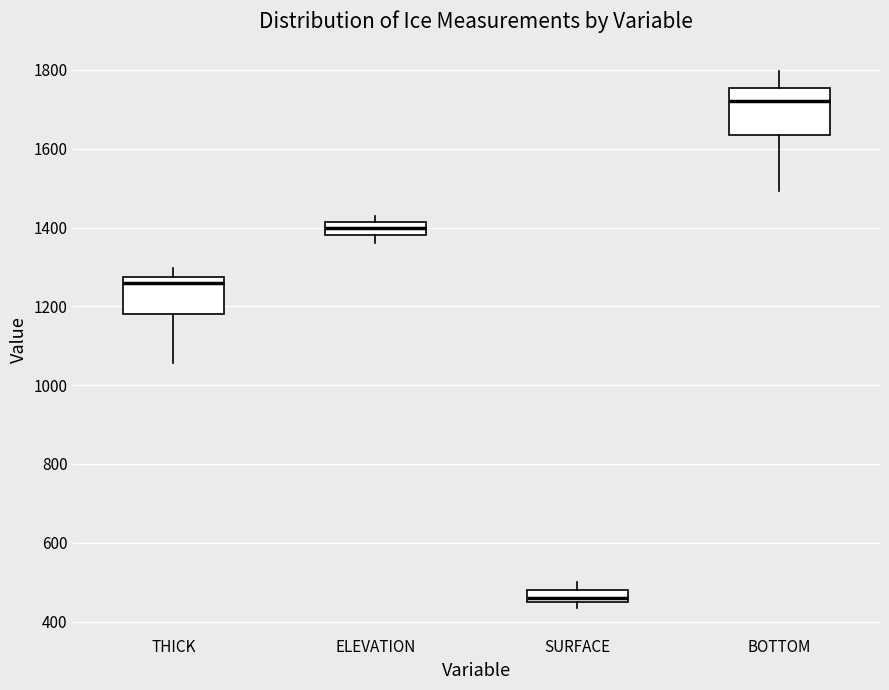

Where is the lower edge of the box for SURFACE on the y-axis? The values are not printed on the chart, so give them approximately, as read against the axis.

460